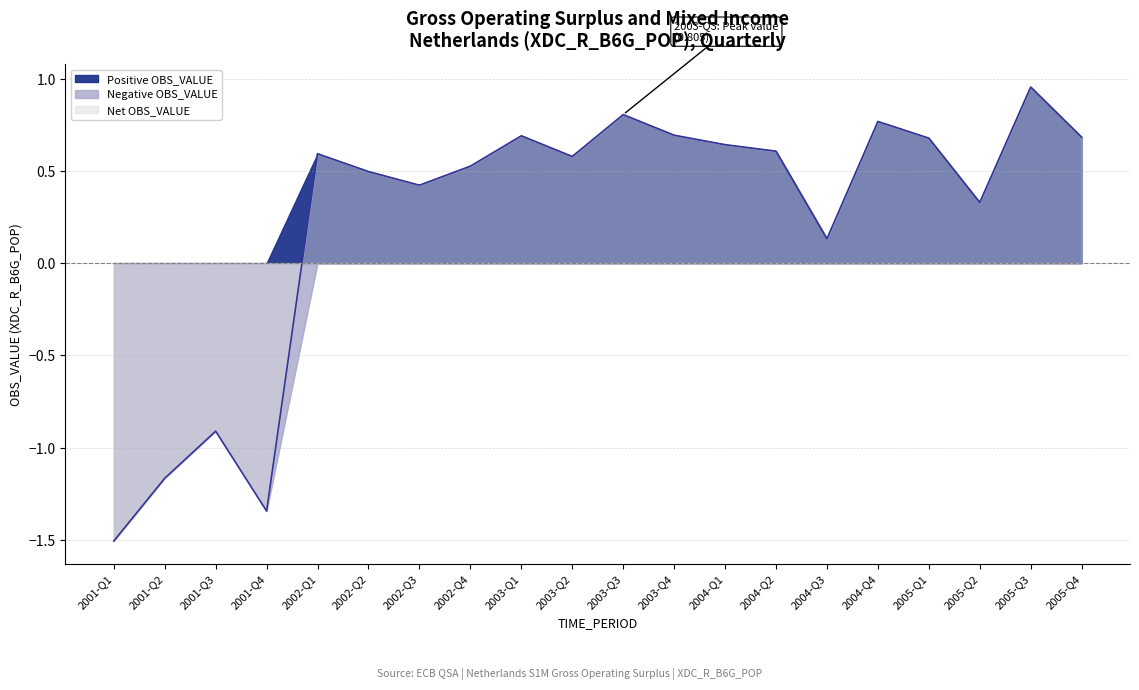

What is the difference between the maximum and second lowest values in the OBS_positive series?

1.0